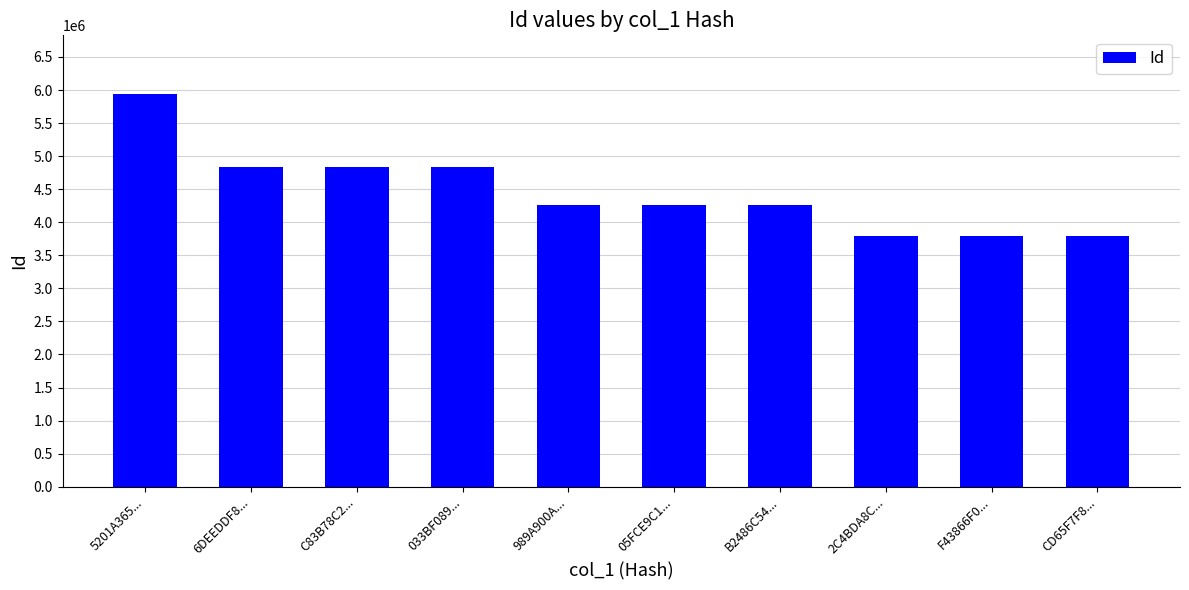

Between 5201A365... and 989A900A..., which is larger?

5201A365...